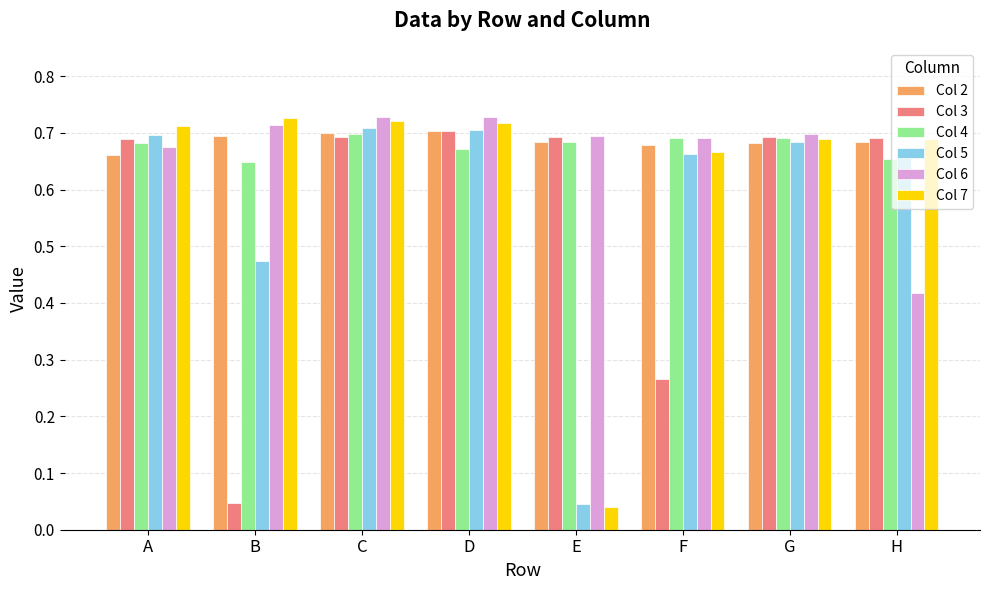

Is the value of Col 6 at B greater than the value of Col 2 at C?

Yes